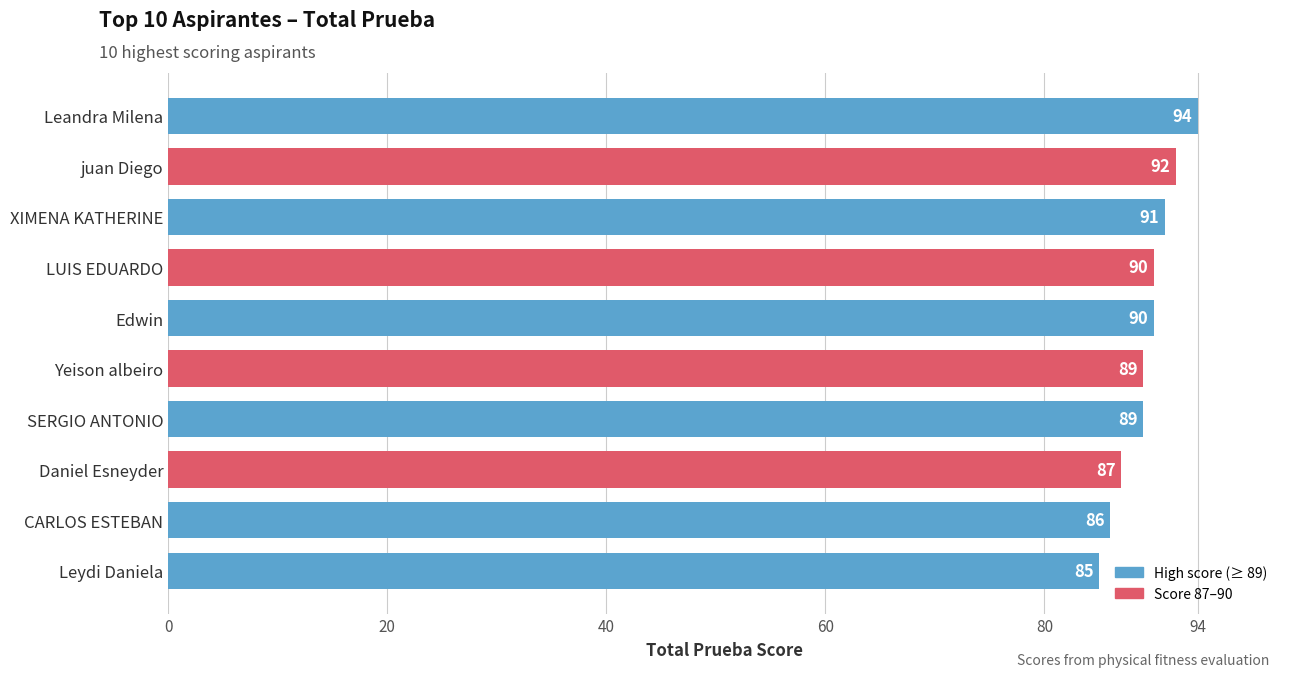

How many series are shown in this chart?

1